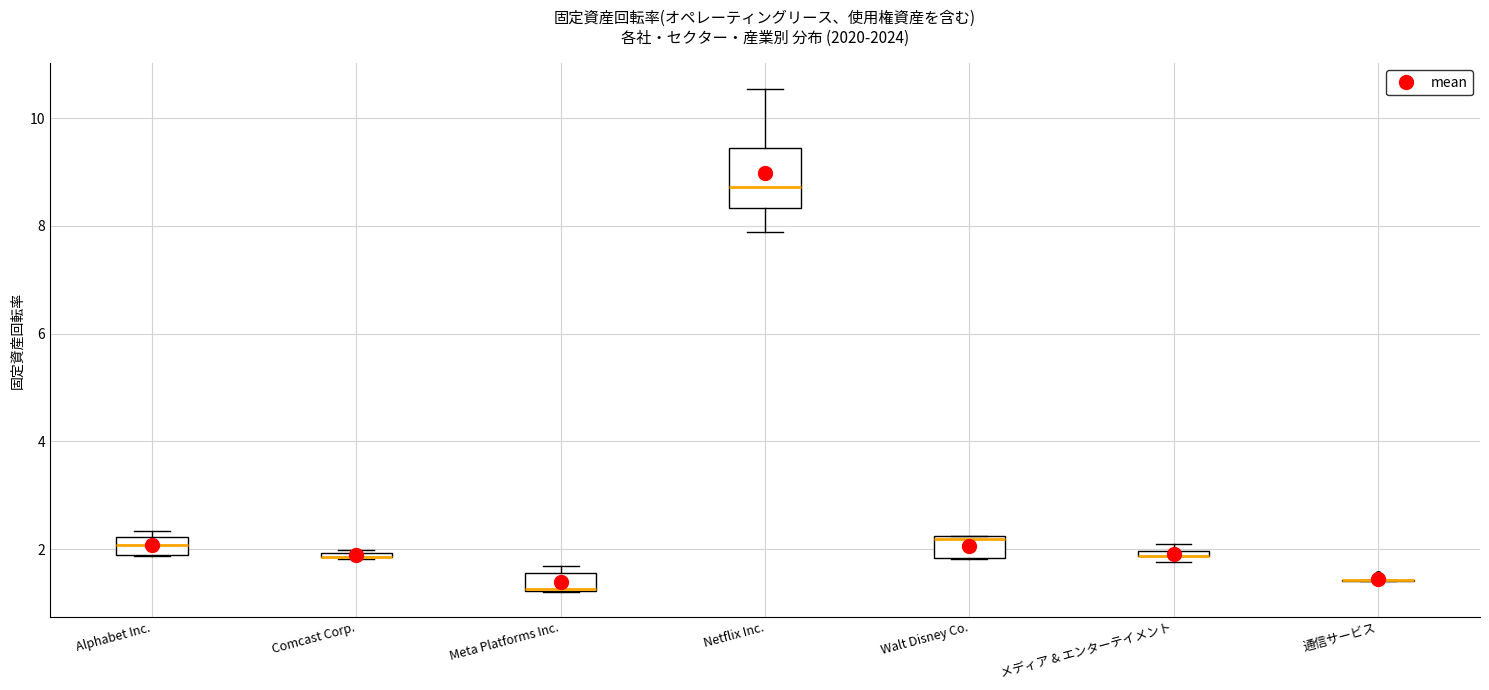

Where is the upper edge of the box for Walt Disney Co. on the y-axis? The values are not printed on the chart, so give them approximately, as read against the axis.

2.2